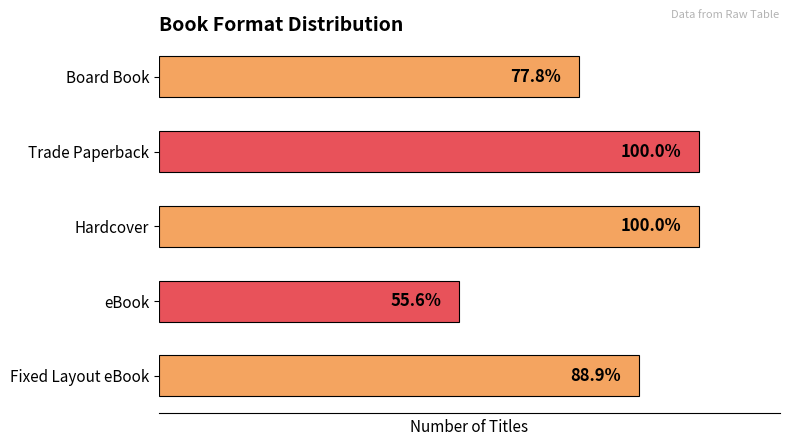

How many values are below 8?

2